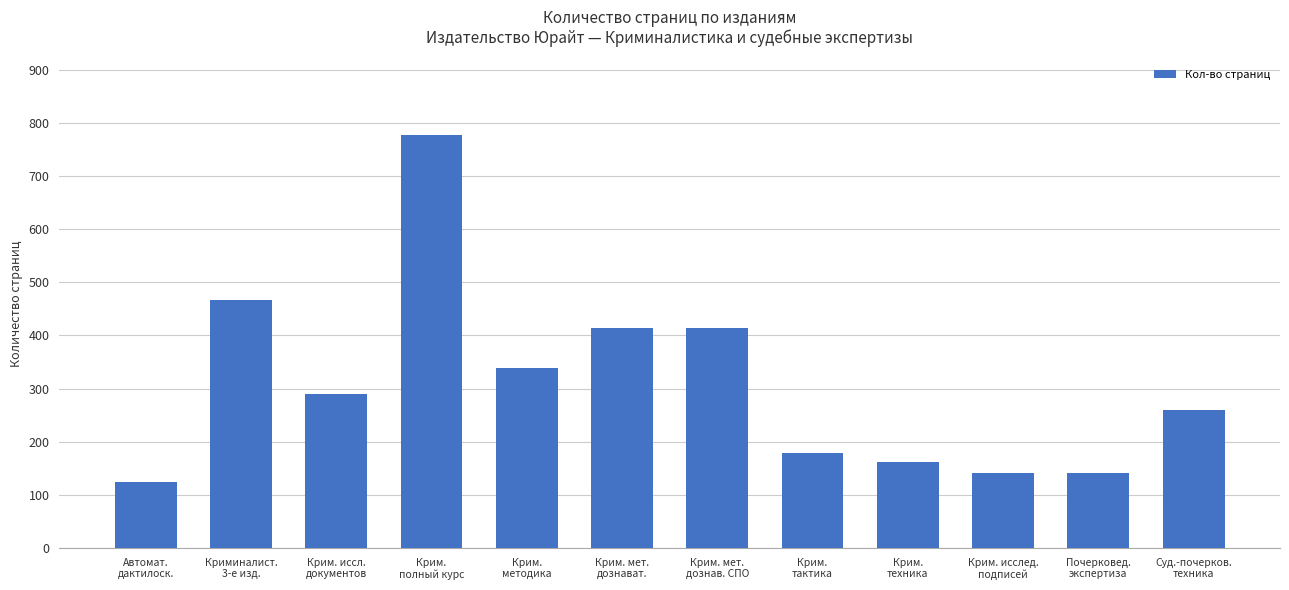

Where is the data nearest to the value 451?

Криминалист.
3-е изд.